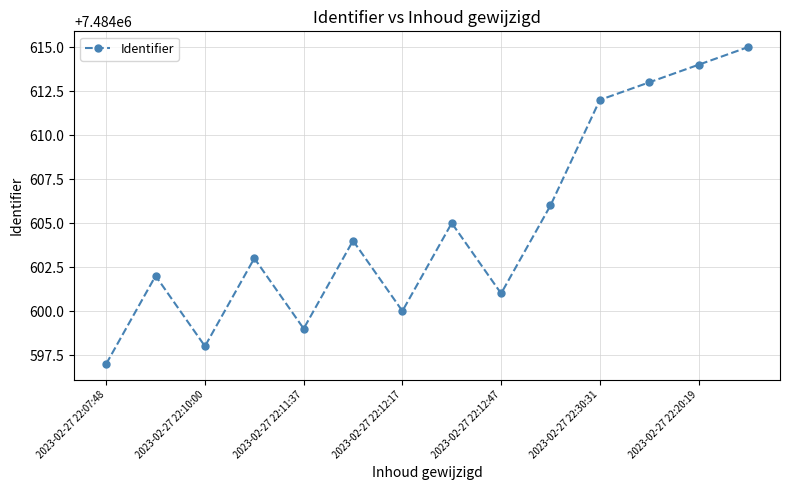

What is the smallest value displayed?

7484597